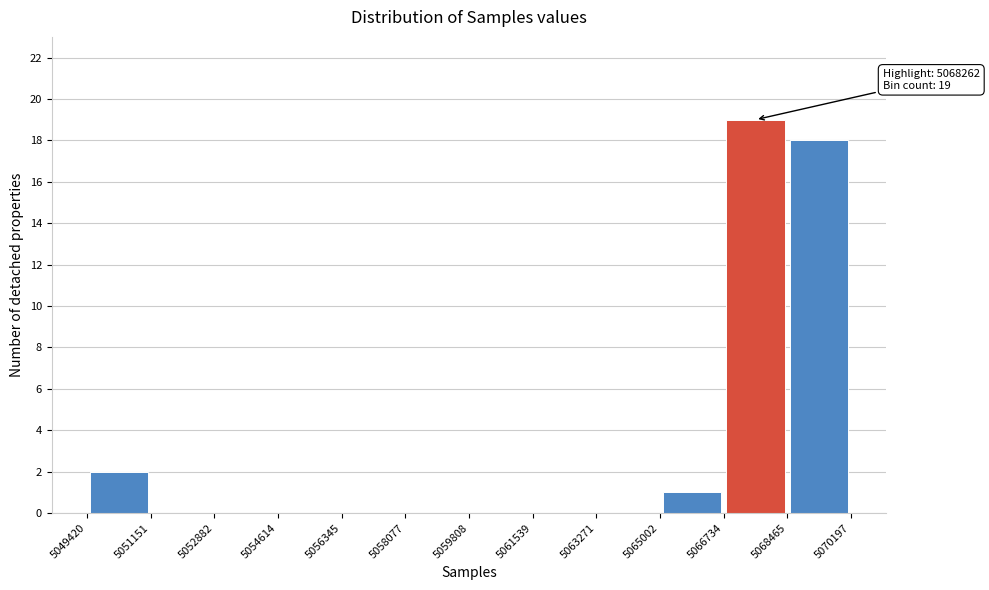

Over which range of the x-axis is the bar tallest?

5066734 to 5068465